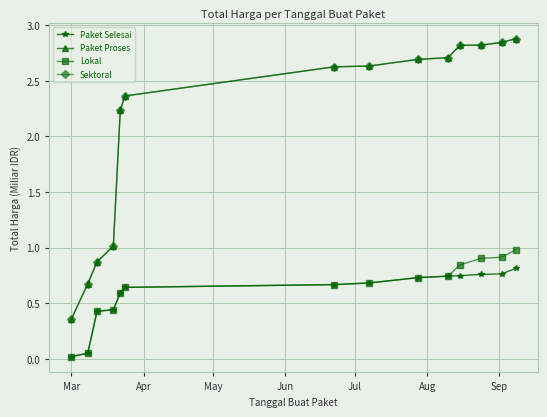

Is this an area chart (filled region under the line)?

No